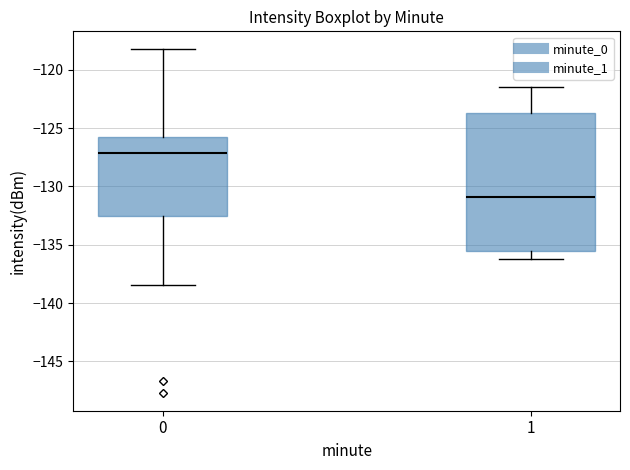

Where does the lower whisker of the box at x = 0 end on the y-axis? The values are not printed on the chart, so give them approximately, as read against the axis.

-138.5